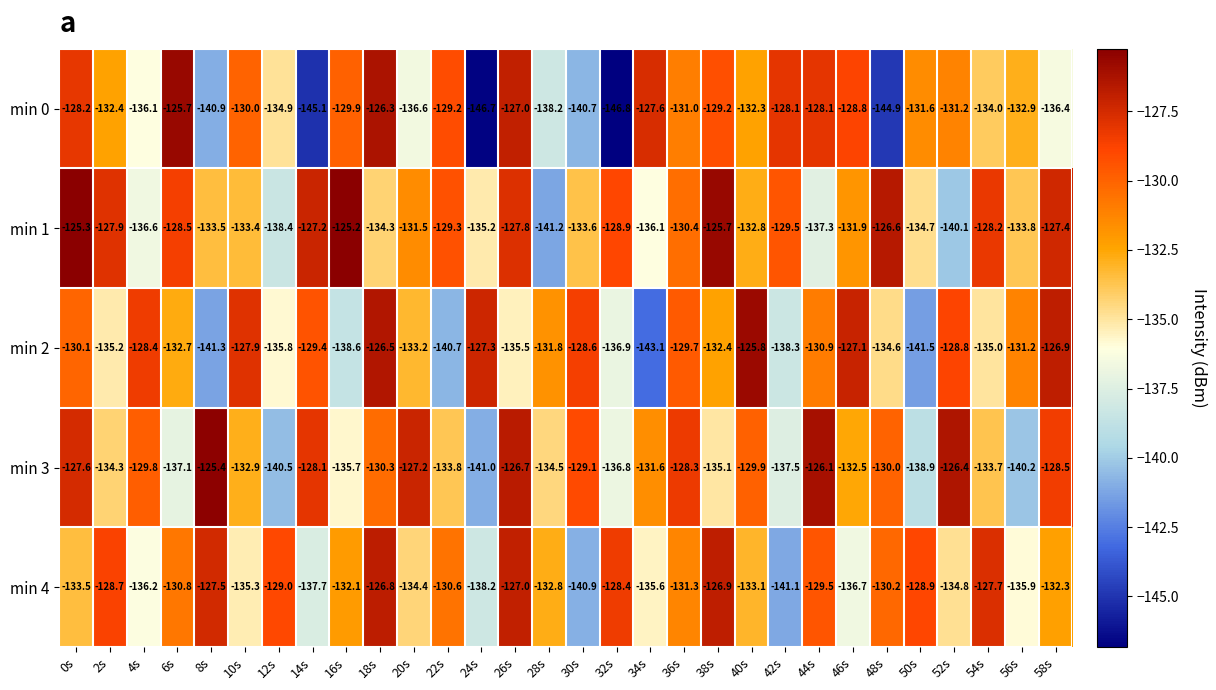

What is the approximate value of min 4 at 28s?

-132.8